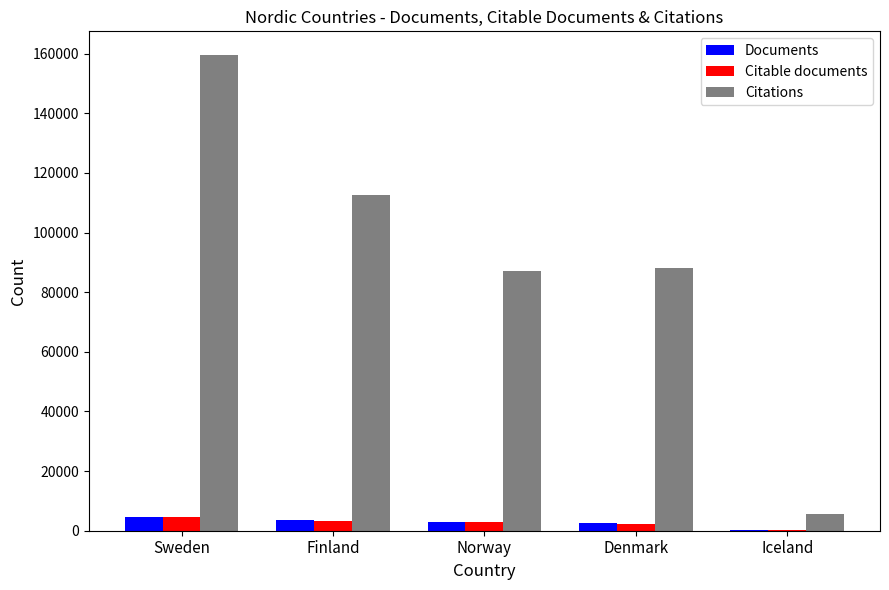

At which label does Citations reach its peak?

Sweden